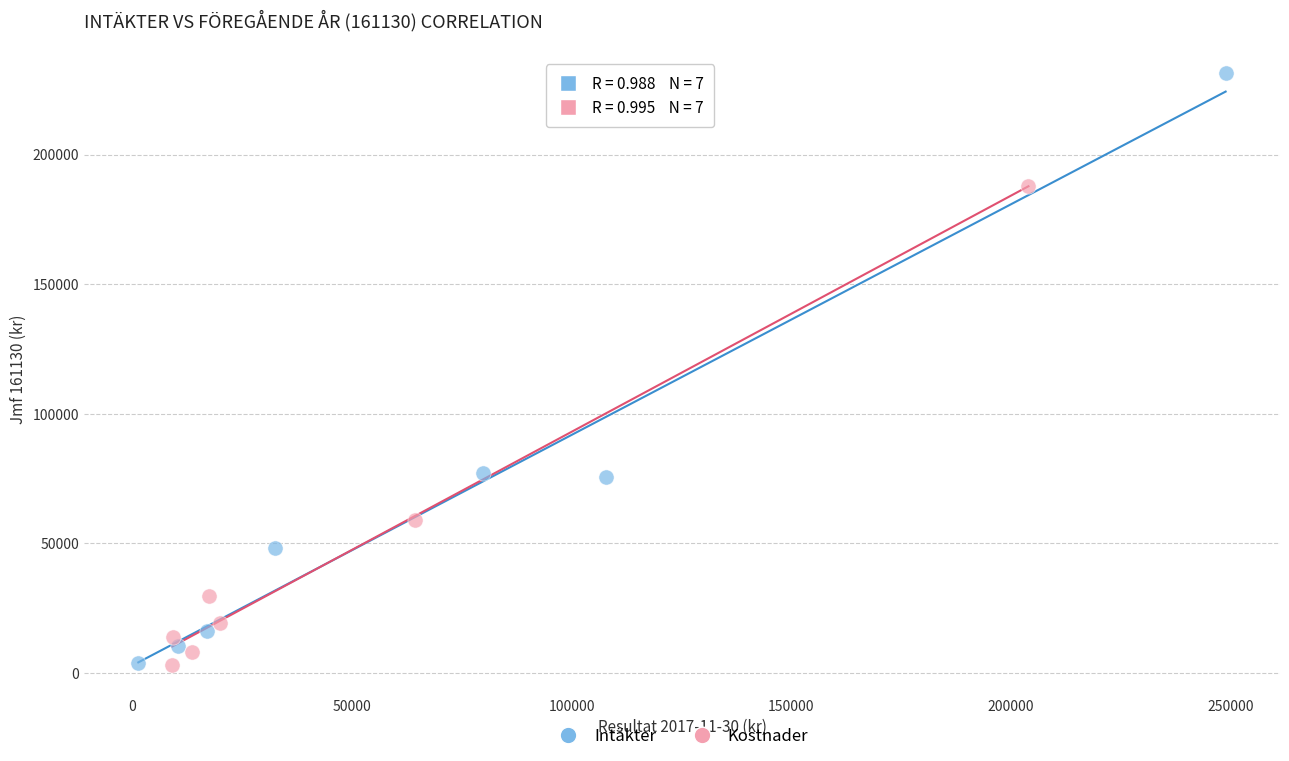

Which series reaches the maximum Y coordinate?

Intäkter